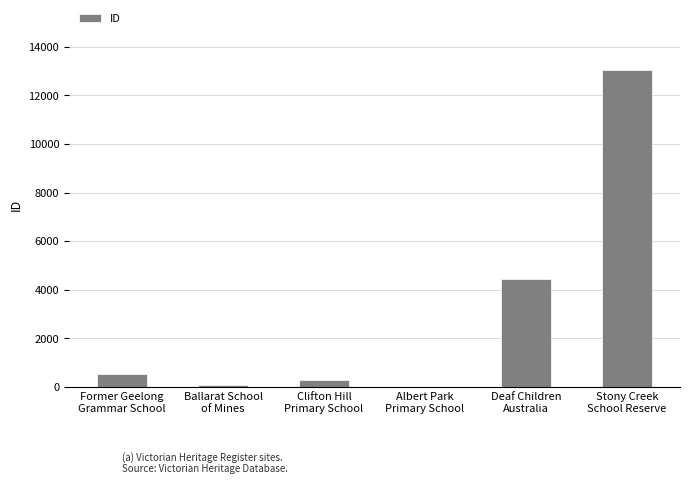

What is the sum of all values?

18378